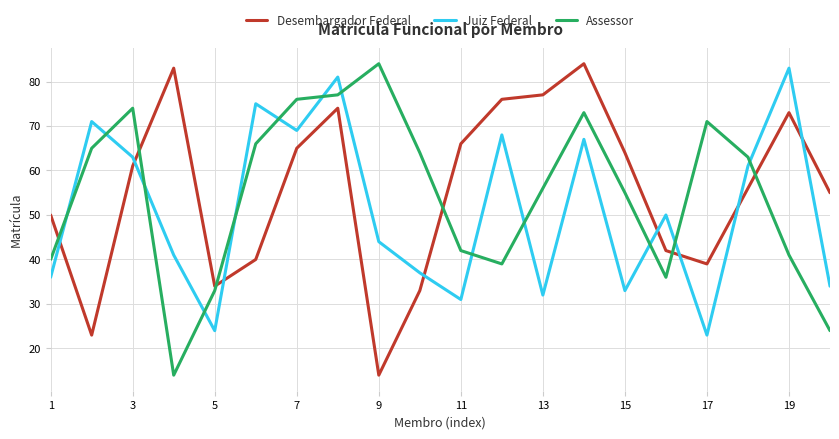

What is the minimum value shown in the chart?

14